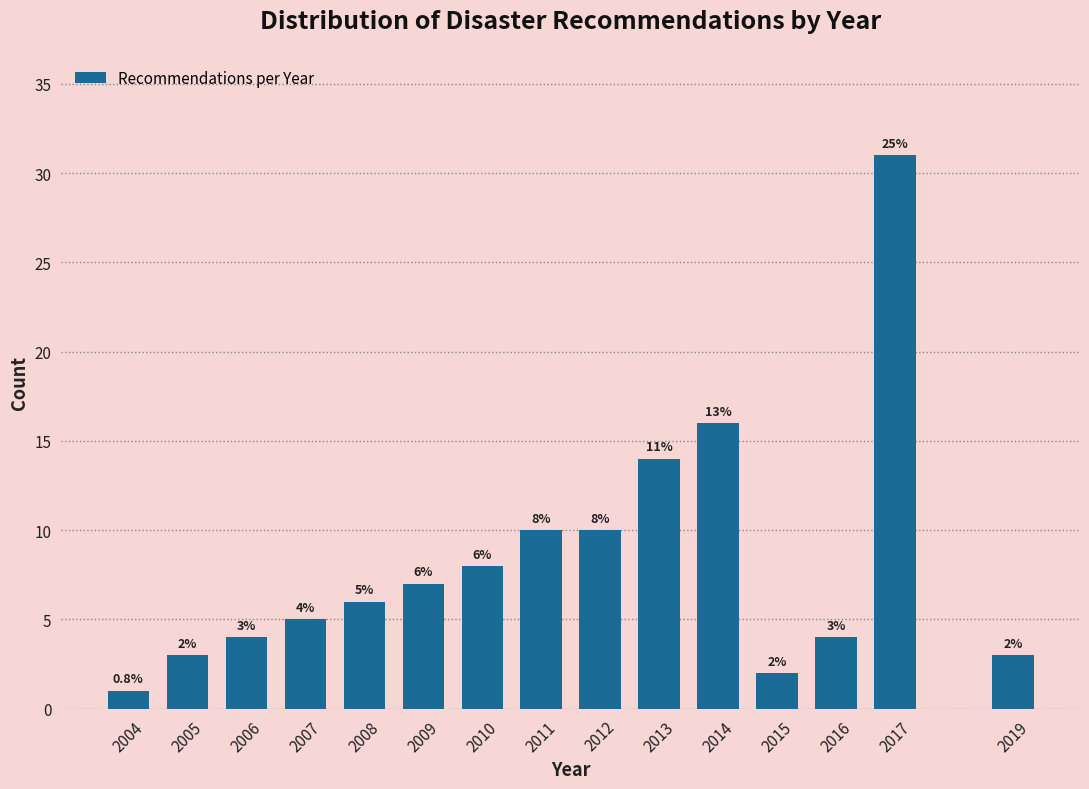

Reading left to right, transcribe all the data shown in this chart.

2004=1	2005=3	2006=4	2007=5	2008=6	2009=7	2010=8	2011=10	2012=10	2013=14	2014=16	2015=2	2016=4	2017=31	2019=3